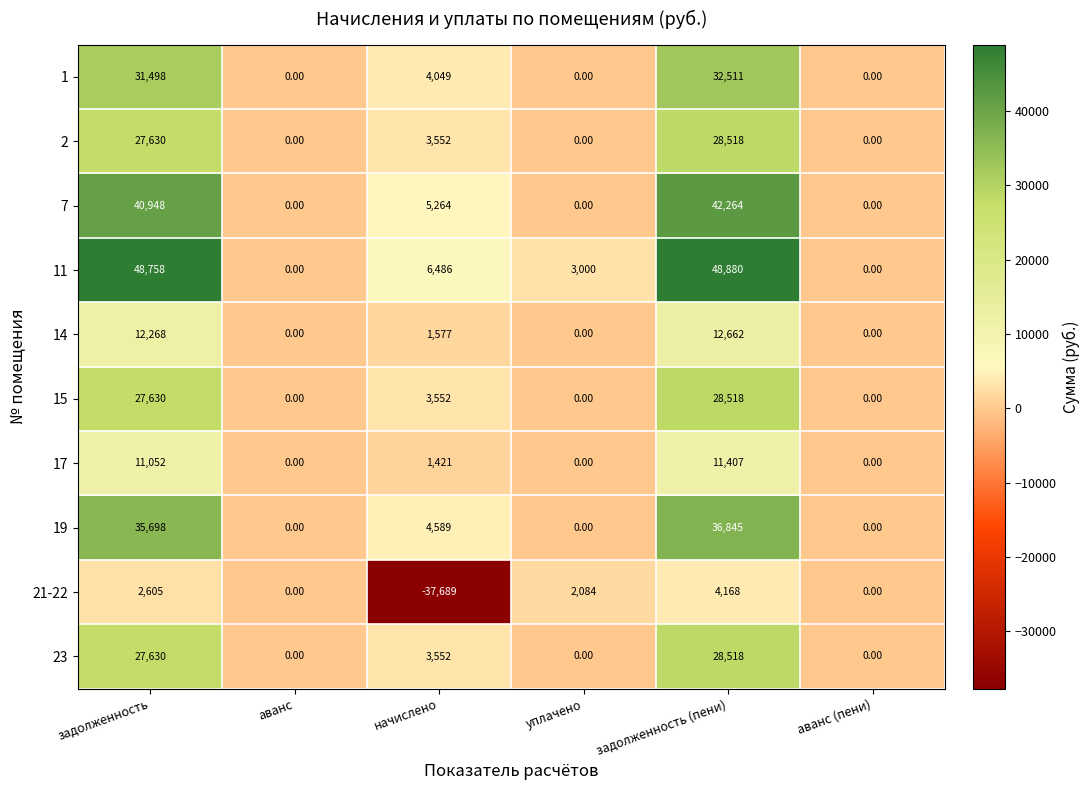

At which category is the sum across all series the highest?

задолженность (пени)